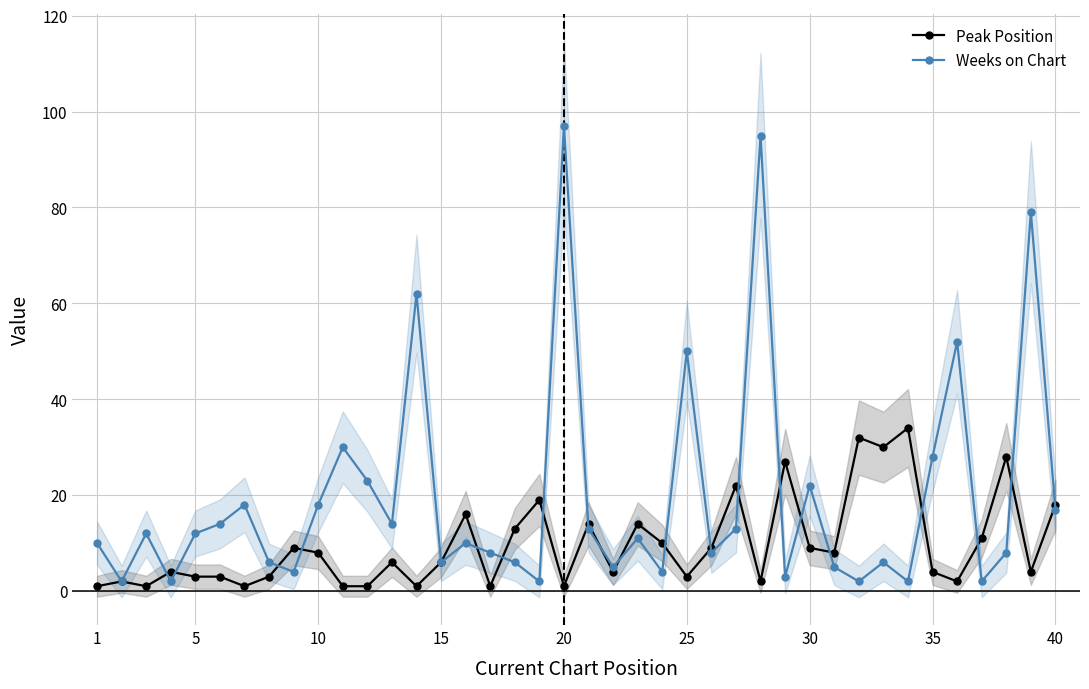

True or false: Weeks on Chart has more than 1 points higher than both neighbors.

True